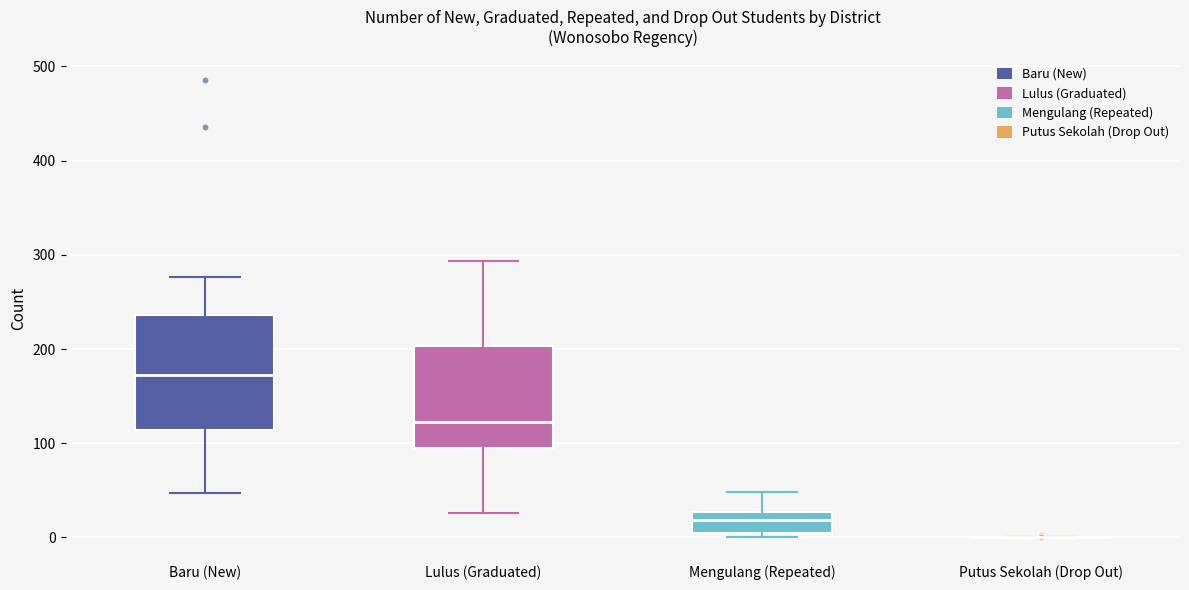

Where does the median line of the box for Baru (New) sit on the y-axis? The values are not printed on the chart, so give them approximately, as read against the axis.

170